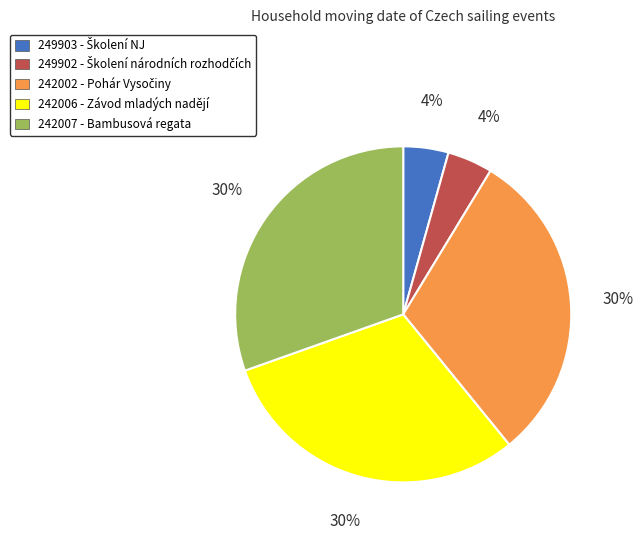

Is it true that 242007 is 30% of the pie?

True